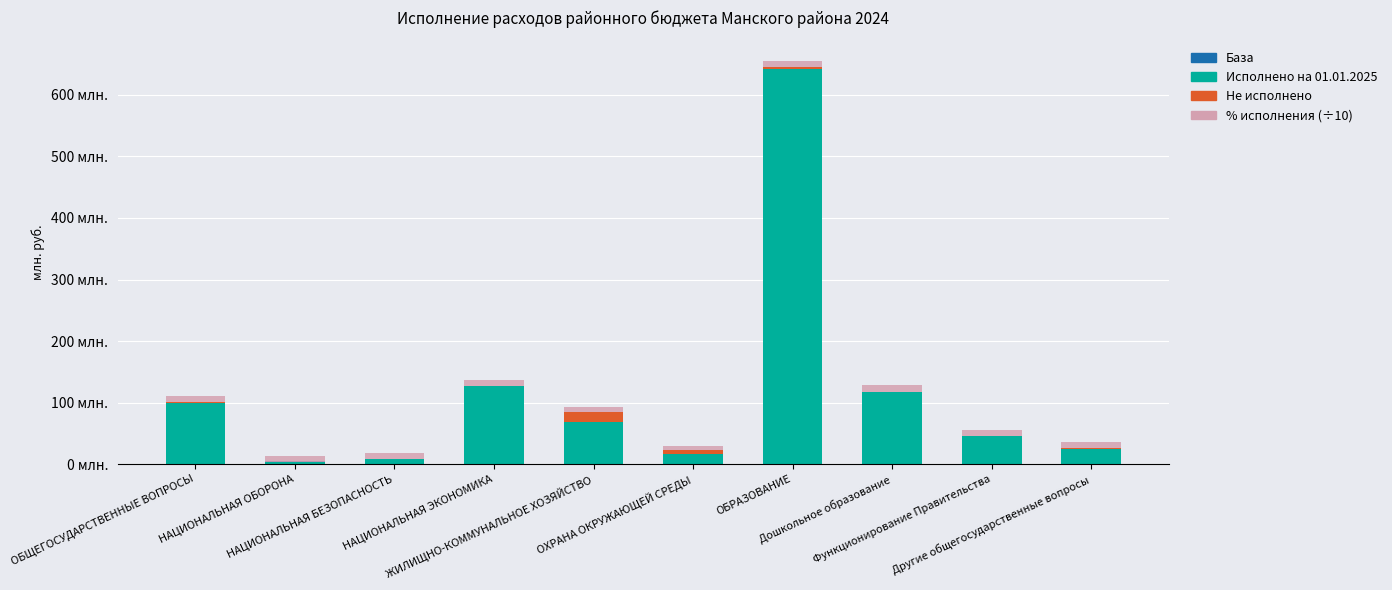

List the labels in order of % исполнения (÷10) value, largest first.

НАЦИОНАЛЬНАЯ ОБОРОНА, НАЦИОНАЛЬНАЯ ЭКОНОМИКА, Дошкольное образование, ОБРАЗОВАНИЕ, Функционирование Правительства, ОБЩЕГОСУДАРСТВЕННЫЕ ВОПРОСЫ, НАЦИОНАЛЬНАЯ БЕЗОПАСНОСТЬ, Другие общегосударственные вопросы, ЖИЛИЩНО-КОММУНАЛЬНОЕ ХОЗЯЙСТВО, ОХРАНА ОКРУЖАЮЩЕЙ СРЕДЫ